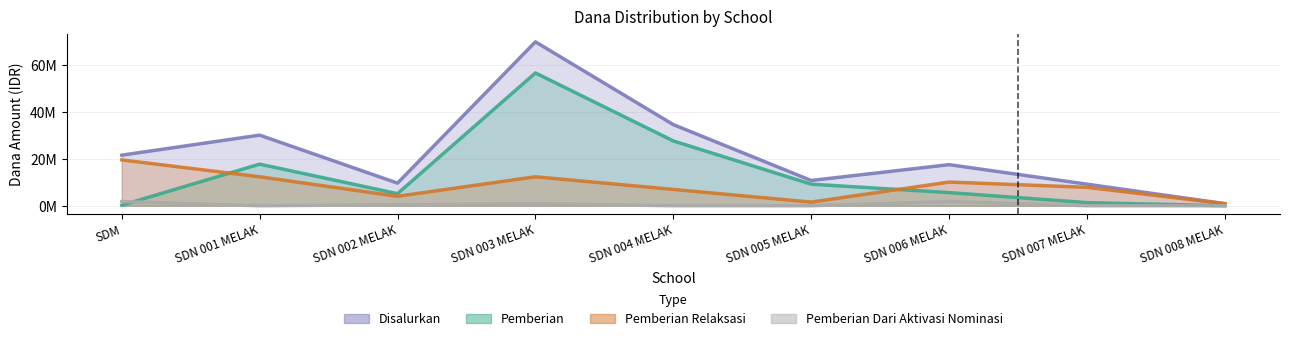

Is it true that Pemberian Dari Aktivasi Nominasi equals 1170503 at SDN 001 MELAK?

False